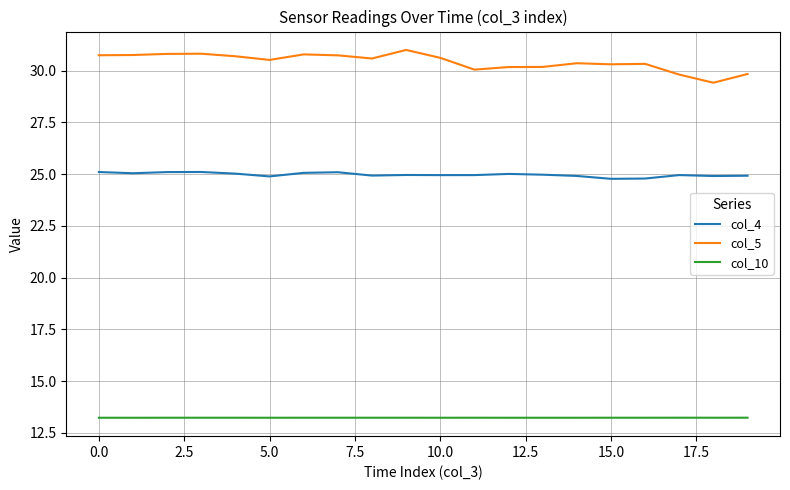

What is the minimum value shown in the chart?

13.2